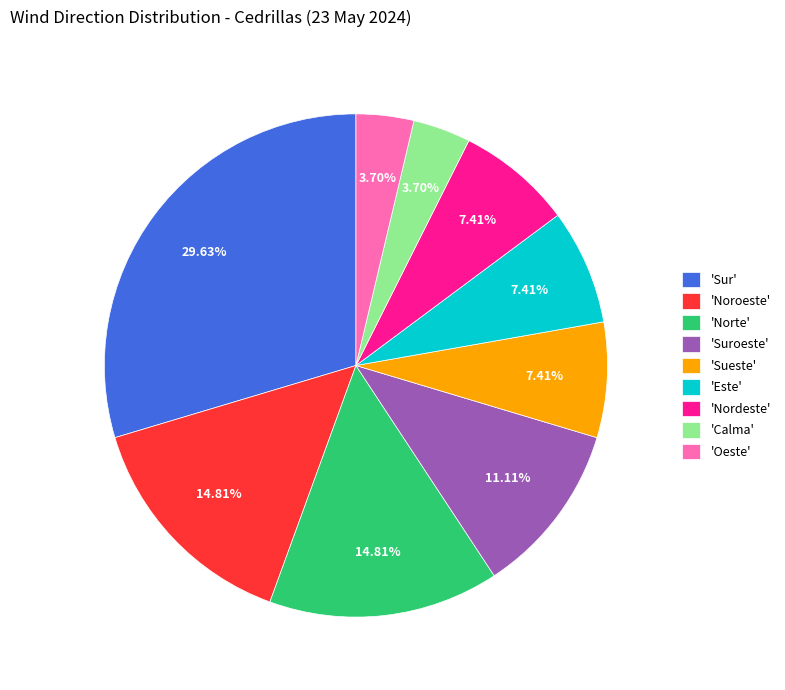

Does any single category account for the majority?

No